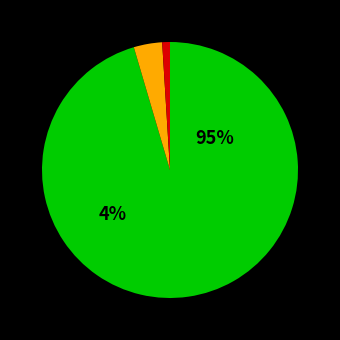

Which category has the smallest portion of the pie?

Socorro